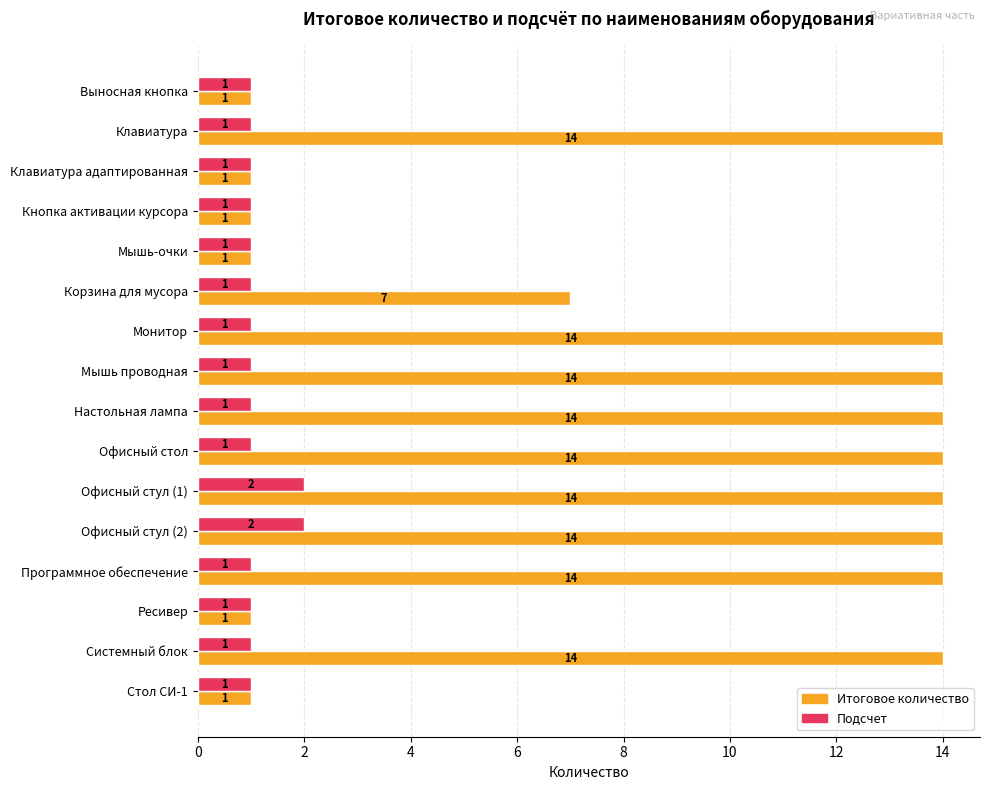

Which series has the largest range (max minus min)?

Итоговое количество